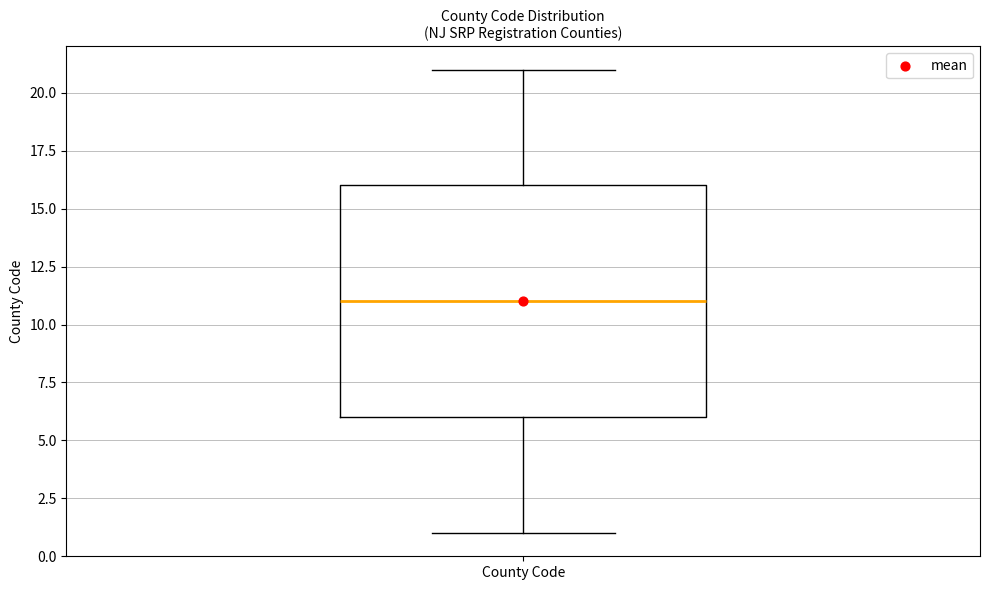

Where does the lower whisker of the box for County Code end on the y-axis? The values are not printed on the chart, so give them approximately, as read against the axis.

1